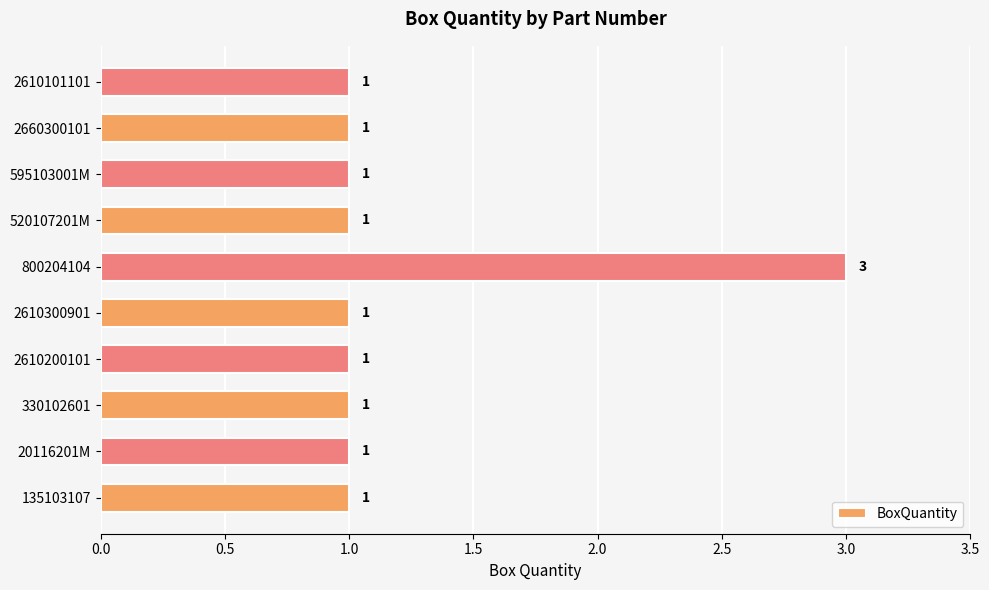

What is the average value?

1